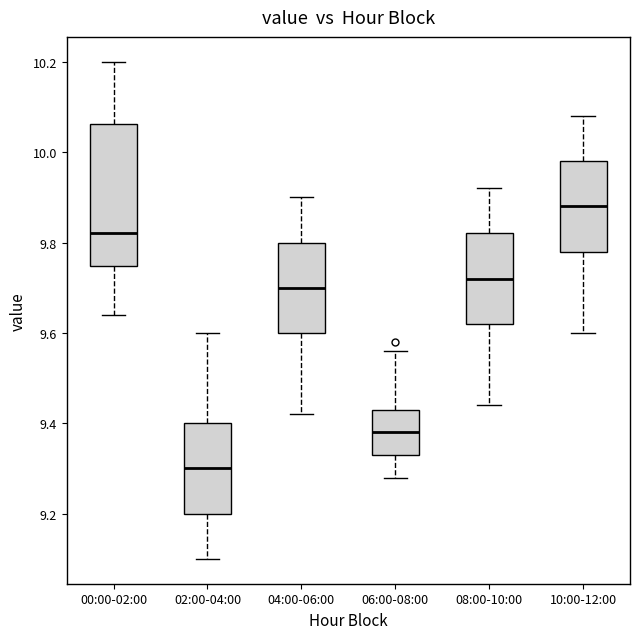

Which box has the highest median line?

10:00-12:00